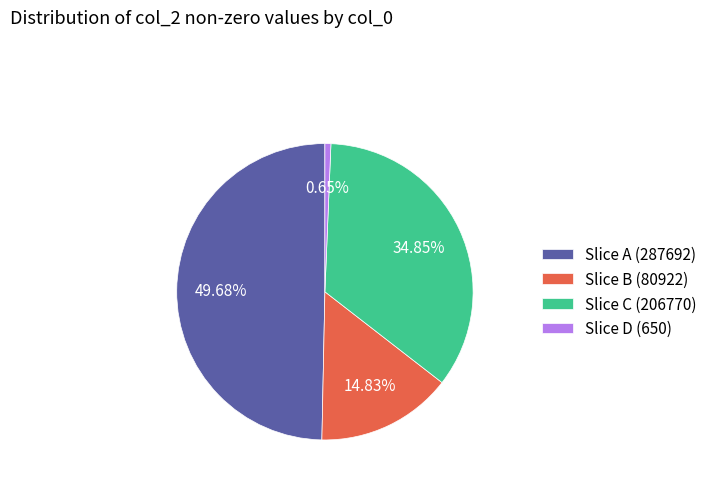

To the nearest percent, what is the difference between the largest and smallest slice percentages?

49%